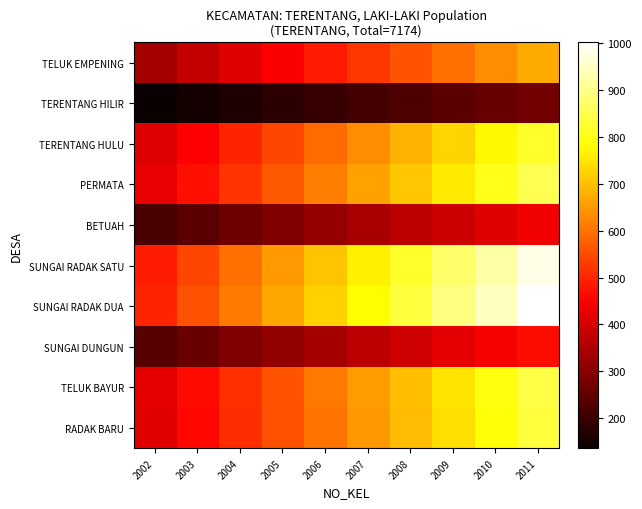

Reading right to left, what are all the values shown in this chart?

TELUK EMPENING: 2011=673.0	2010=635.6	2009=598.2	2008=560.8	2007=523.4	2006=486.1	2005=448.7	2004=411.3	2003=373.9	2002=336.5
TERENTANG HILIR: 2011=273.0	2010=257.8	2009=242.7	2008=227.5	2007=212.3	2006=197.2	2005=182.0	2004=166.8	2003=151.7	2002=136.5
TERENTANG HULU: 2011=817.0	2010=771.6	2009=726.2	2008=680.8	2007=635.4	2006=590.1	2005=544.7	2004=499.3	2003=453.9	2002=408.5
PERMATA: 2011=852.0	2010=804.7	2009=757.3	2008=710.0	2007=662.7	2006=615.3	2005=568.0	2004=520.7	2003=473.3	2002=426.0
BETUAH: 2011=437.0	2010=412.7	2009=388.4	2008=364.2	2007=339.9	2006=315.6	2005=291.3	2004=267.1	2003=242.8	2002=218.5
SUNGAI RADAK SATU: 2011=979.0	2010=924.6	2009=870.2	2008=815.8	2007=761.4	2006=707.1	2005=652.7	2004=598.3	2003=543.9	2002=489.5
SUNGAI RADAK DUA: 2011=1001.0	2010=945.4	2009=889.8	2008=834.2	2007=778.6	2006=722.9	2005=667.3	2004=611.7	2003=556.1	2002=500.5
SUNGAI DUNGUN: 2011=469.0	2010=442.9	2009=416.9	2008=390.8	2007=364.8	2006=338.7	2005=312.7	2004=286.6	2003=260.6	2002=234.5
TELUK BAYUR: 2011=840.0	2010=793.3	2009=746.7	2008=700.0	2007=653.3	2006=606.7	2005=560.0	2004=513.3	2003=466.7	2002=420.0
RADAK BARU: 2011=833.0	2010=786.7	2009=740.4	2008=694.2	2007=647.9	2006=601.6	2005=555.3	2004=509.1	2003=462.8	2002=416.5